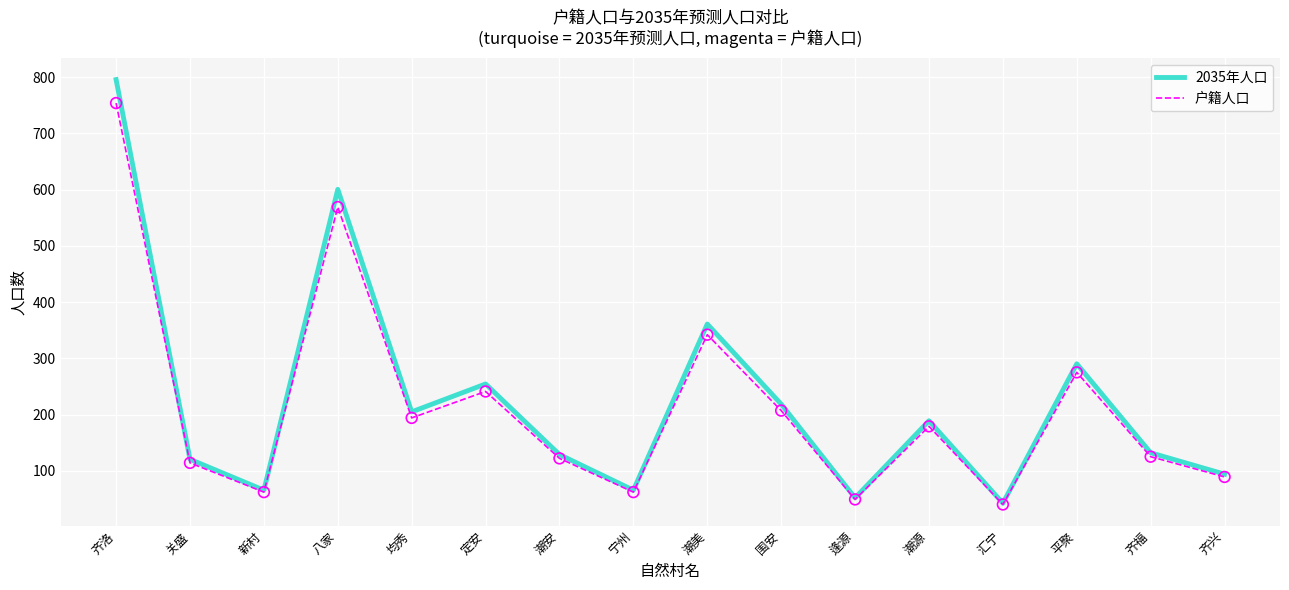

Is the value of 户籍人口 at 宁州 greater than the value of 2035年人口 at 汇宁?

Yes